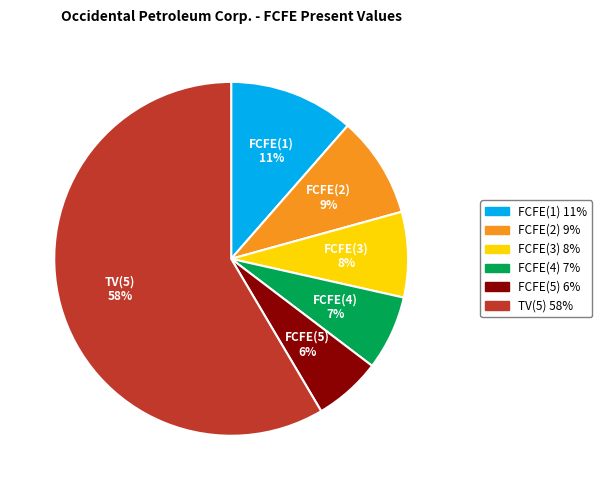

To the nearest percent, what is the combined percentage of FCFE(5) and FCFE(2)?

15%